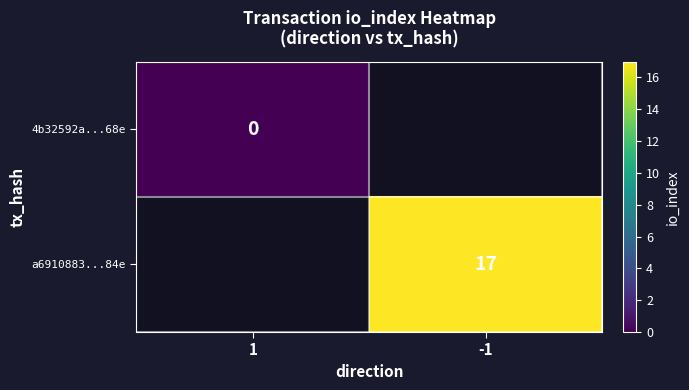

Is the value of a6910883...84e at -1 greater than the value of 4b32592a...68e at 1?

Yes